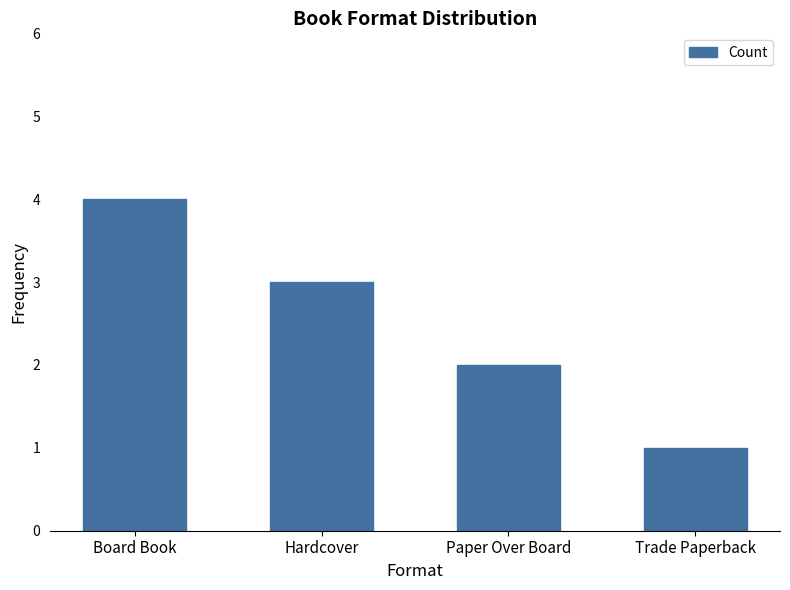

At which category does the chart reach its peak across all series?

Board Book